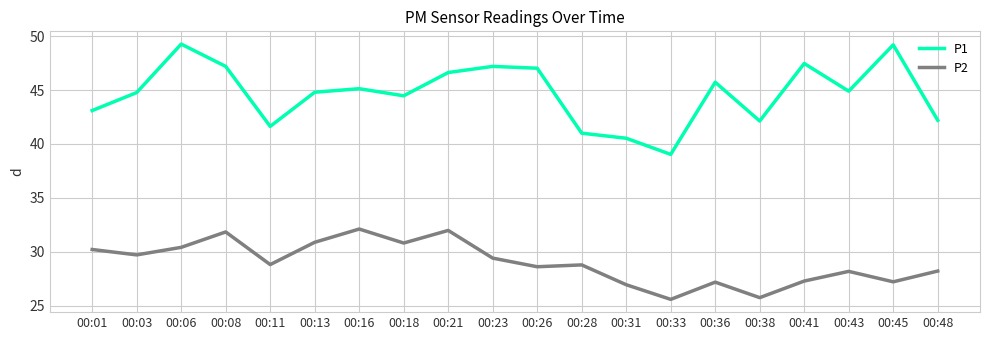

What is the maximum value shown in the chart?

49.3